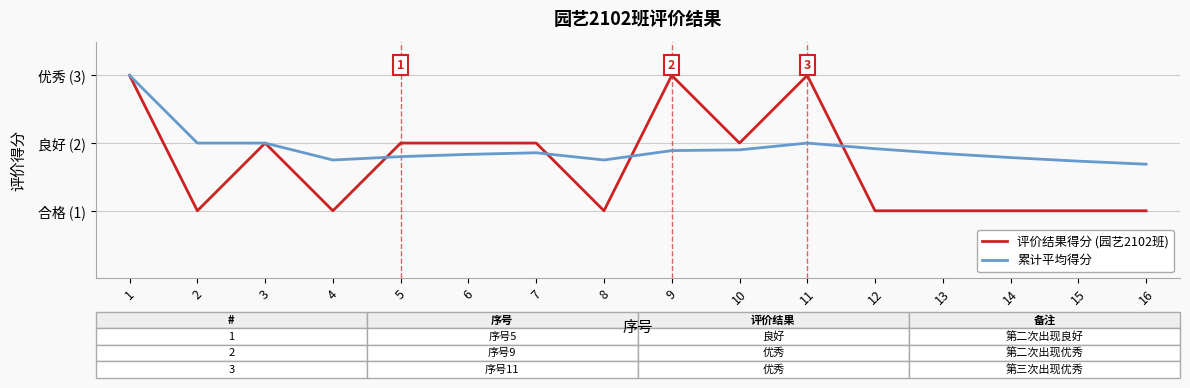

What is the value of the 累计平均得分 point at the 8th from the left?

1.8